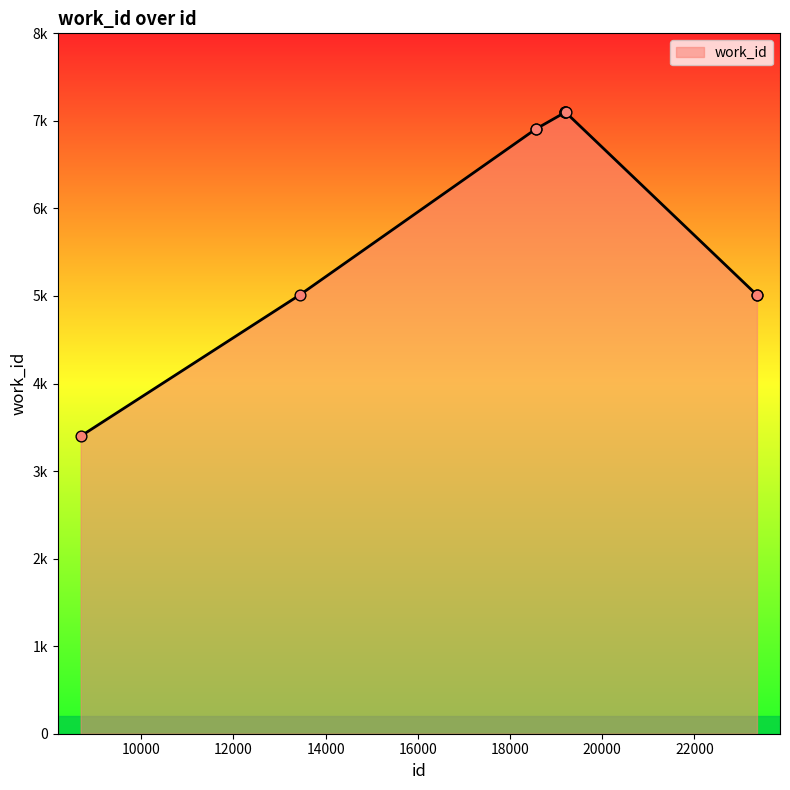

Does the chart have visible grid lines?

No